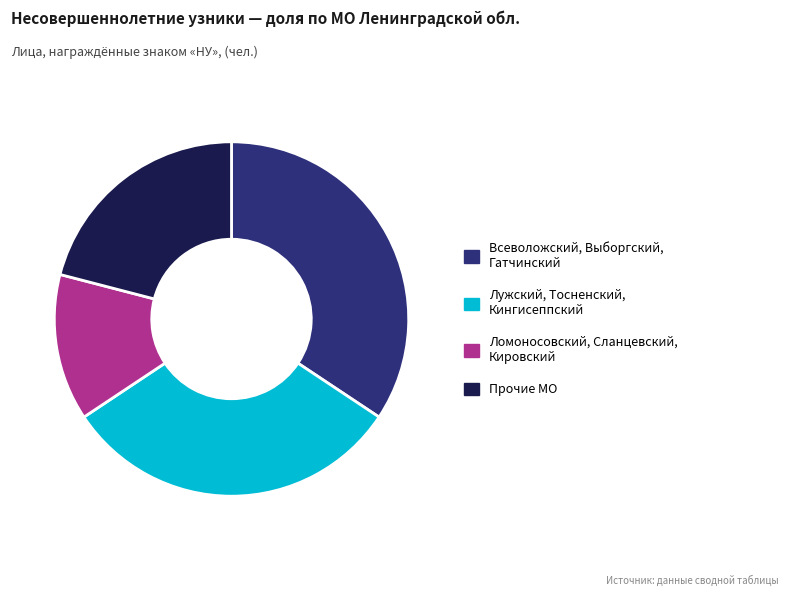

How many slices are in this pie chart?

4